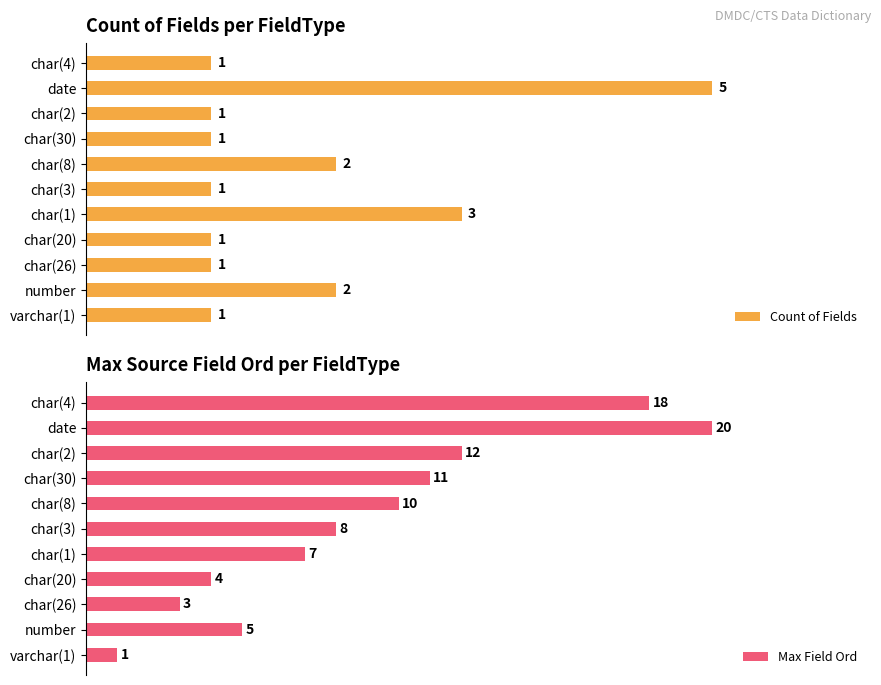

List the series in order of their peak value, lowest first.

Count of Fields, Max Field Ord